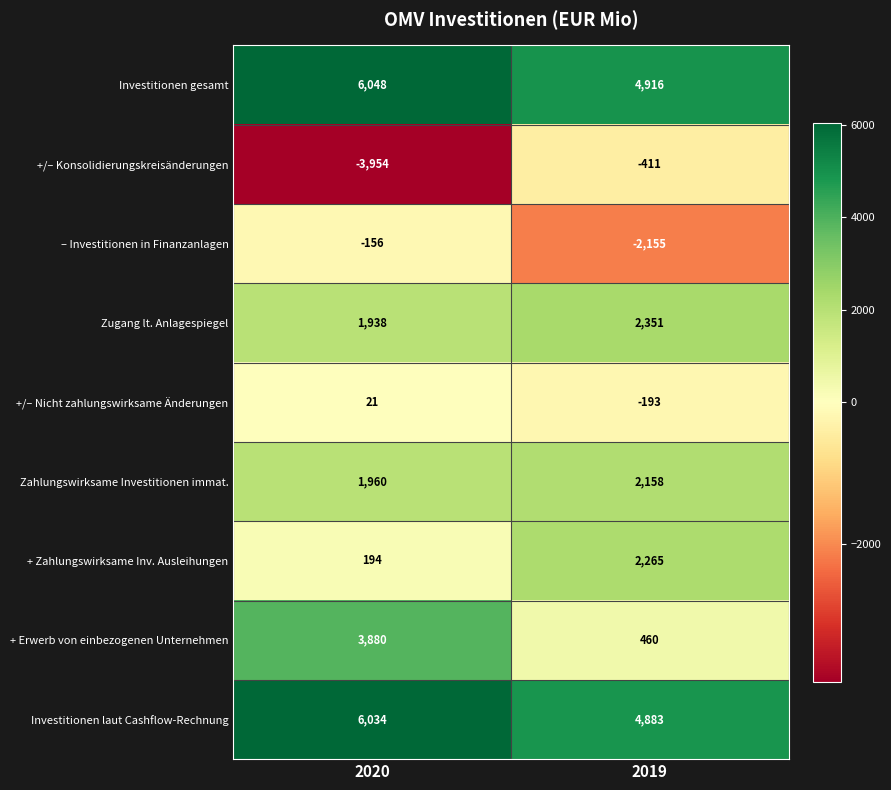

What is the difference between the highest and lowest values at 2020?

10002